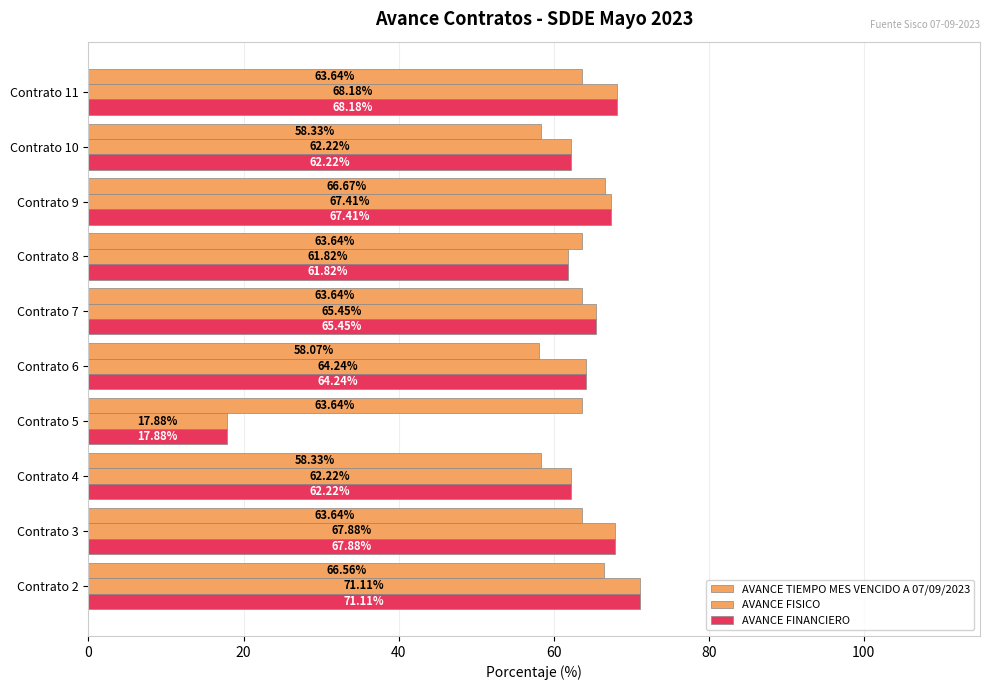

Which series has the largest range (max minus min)?

AVANCE FISICO